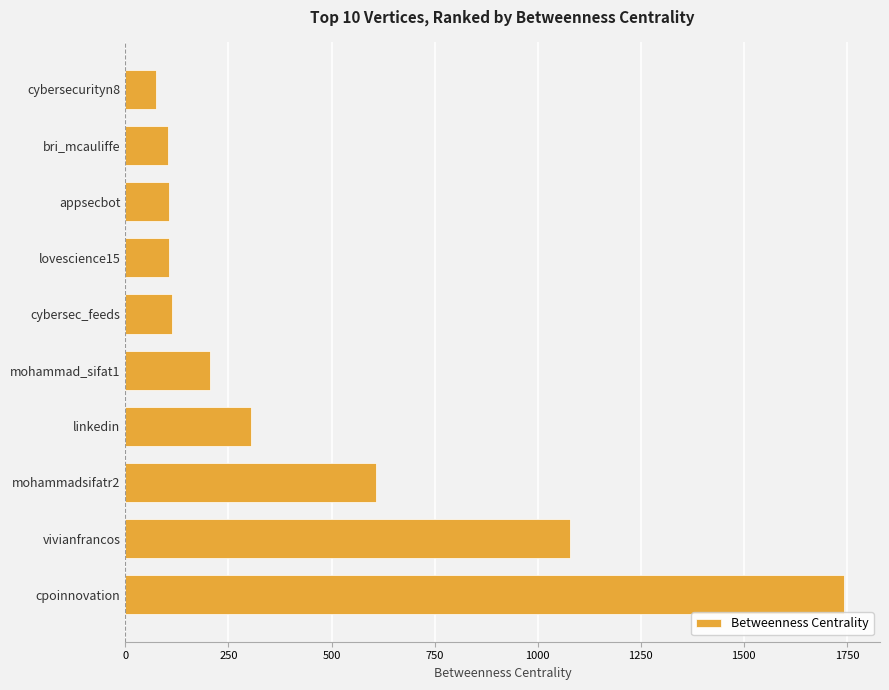

At which label is the value closest to 908?

vivianfrancos